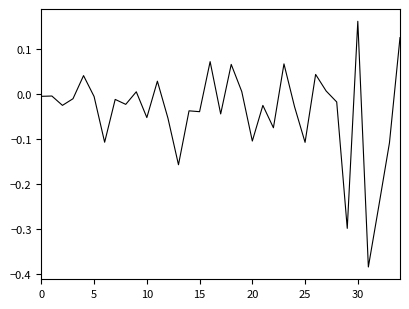

What is the difference between the maximum and minimum values?

0.5